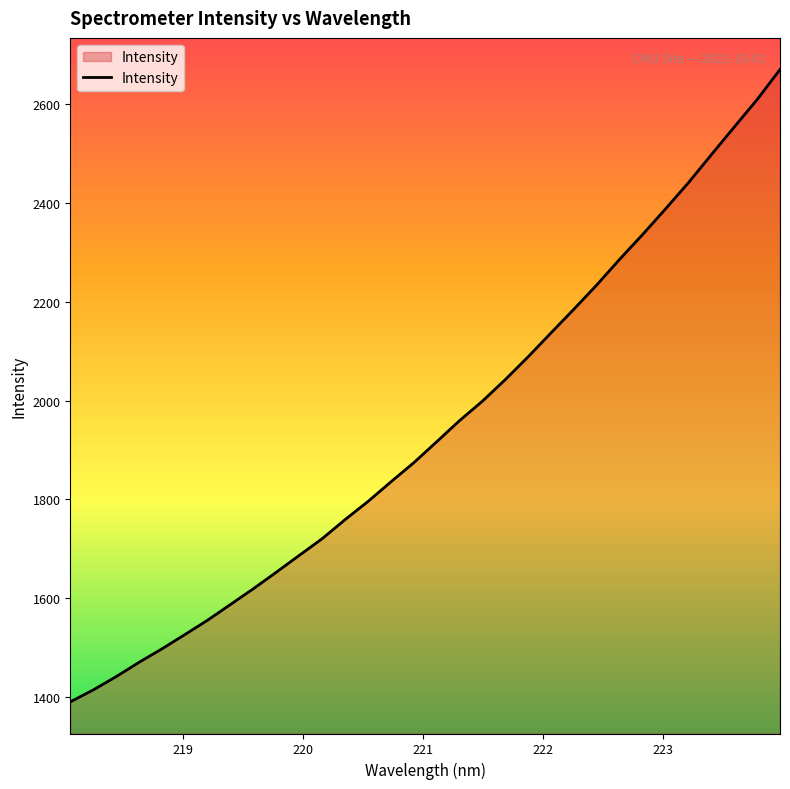

What is the difference between the maximum and minimum values?

1280.1